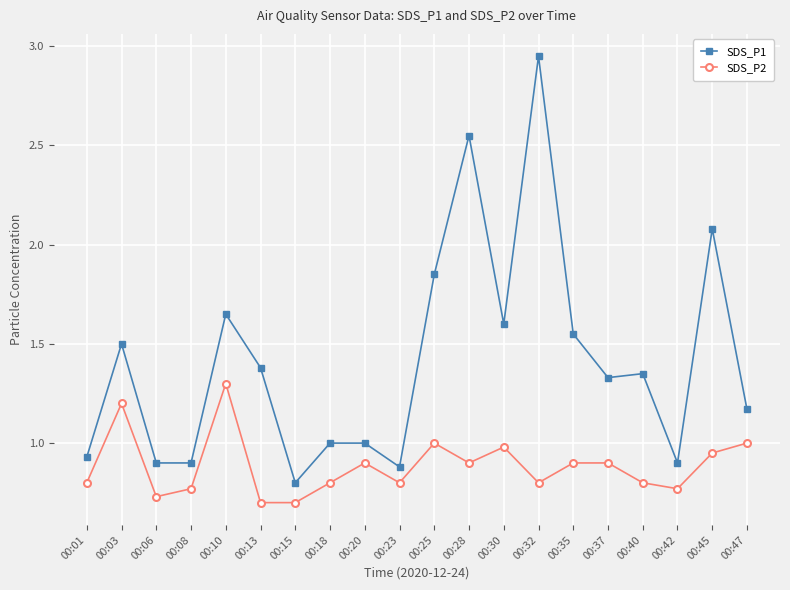

At which category does SDS_P1 reach its first local peak?

00:03